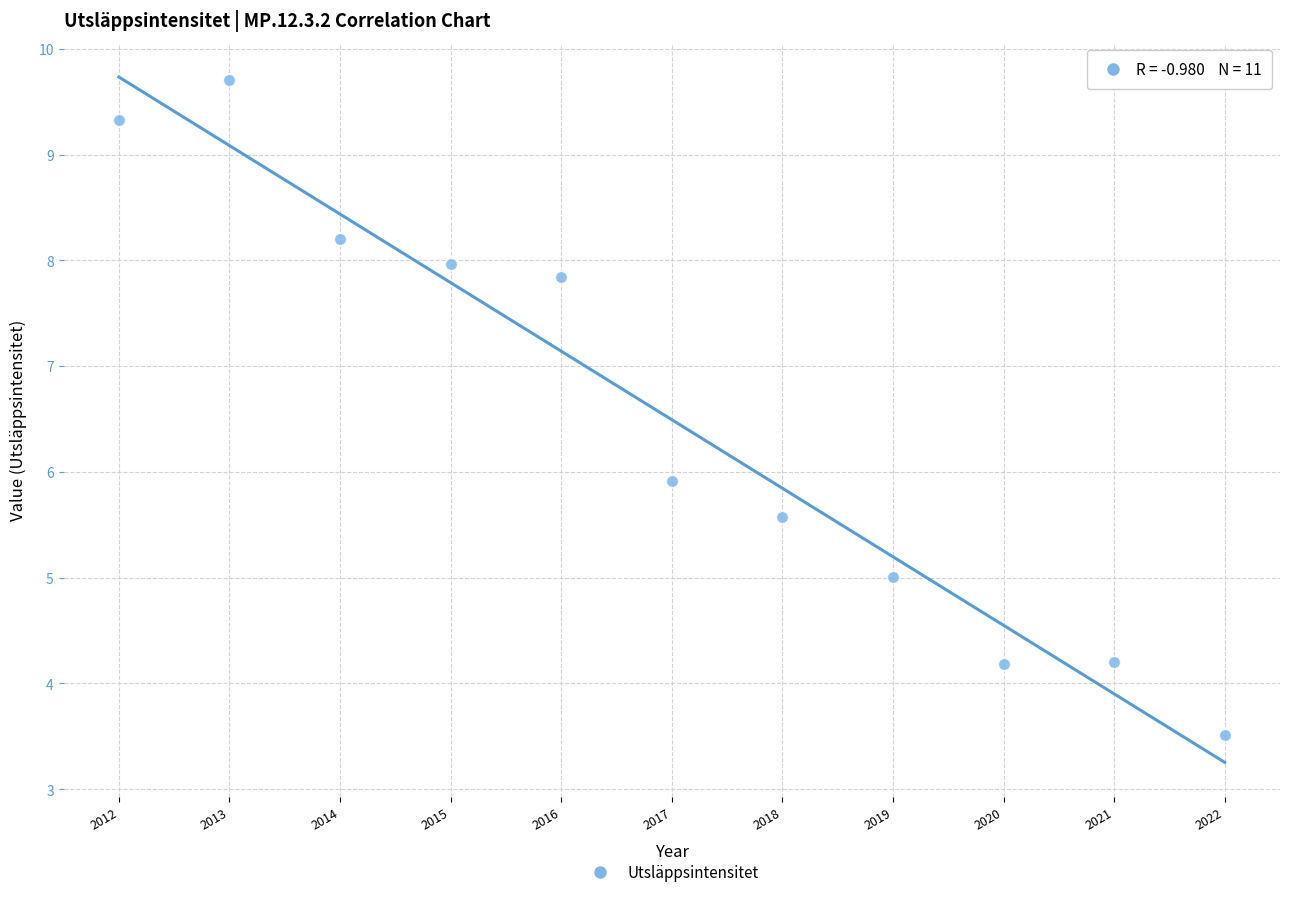

What is the average X value?

2017.0